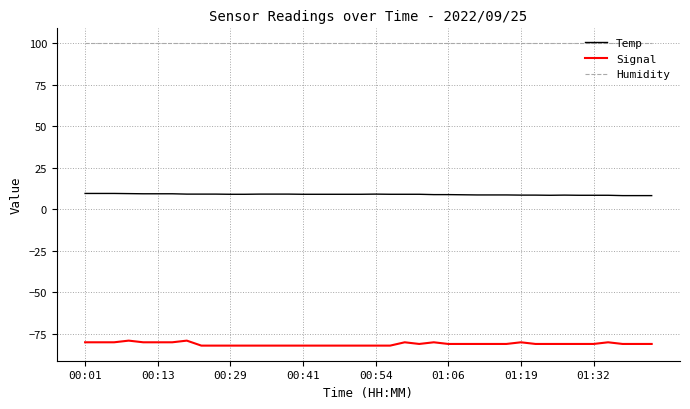

What is the highest value of the Temp series?

9.6